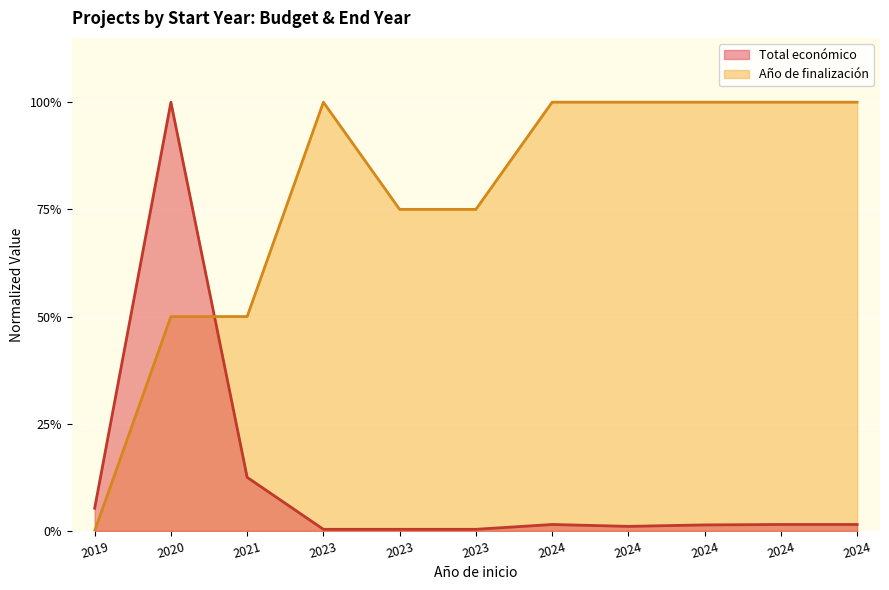

True or false: the data has more than 0 interior local peaks.

True